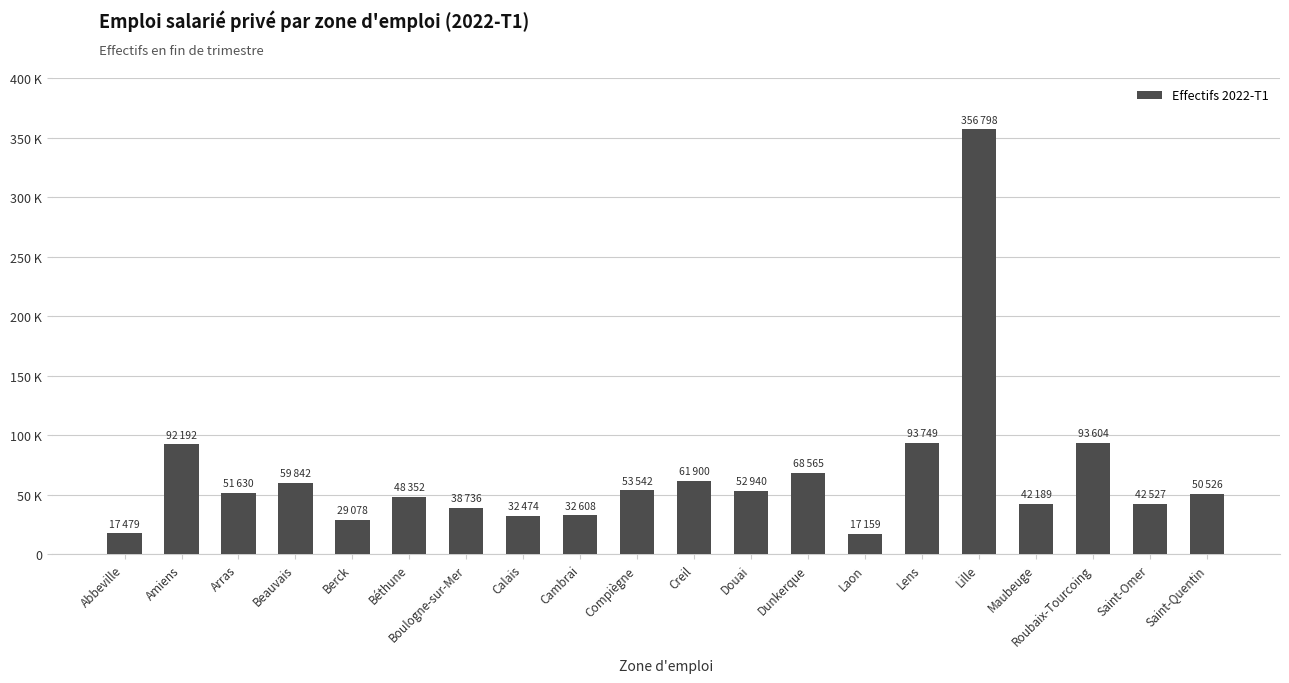

Are the bars horizontal?

No